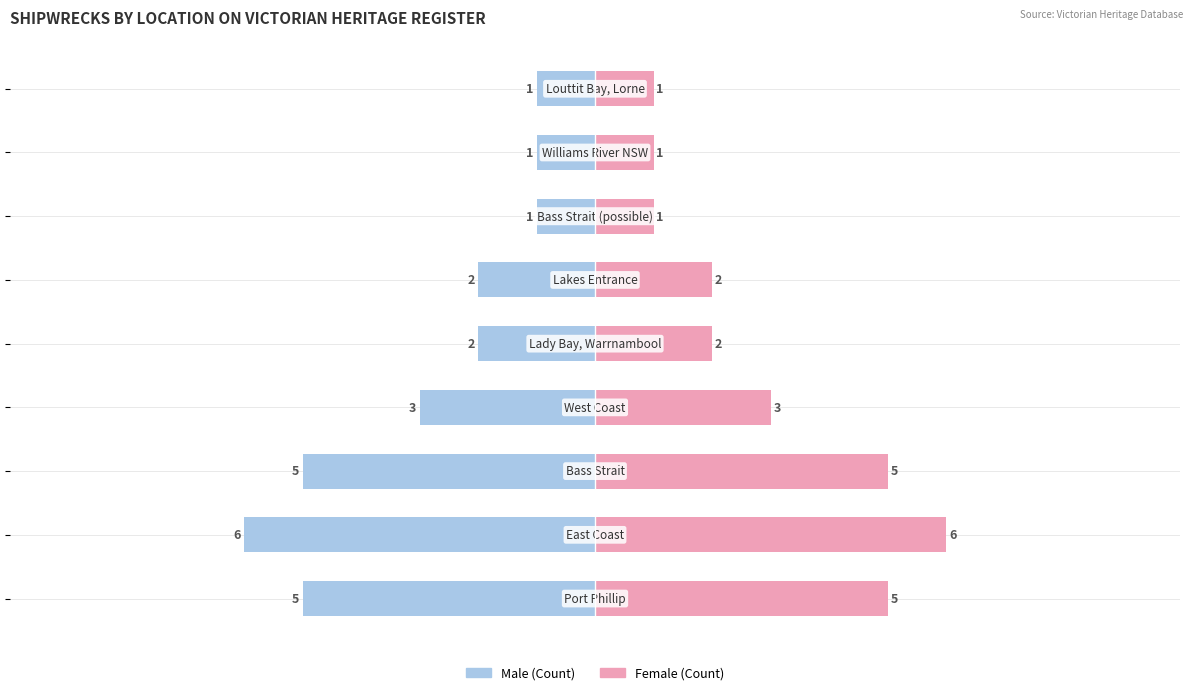

Reading left to right, list all the values displayed in this chart.

Male: -5	-6	-5	-3	-2	-2	-1	-1	-1
Female: 5	6	5	3	2	2	1	1	1